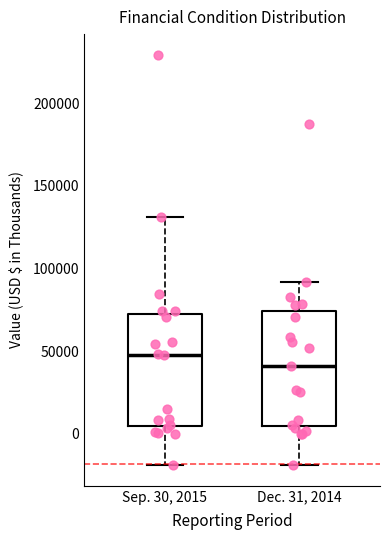

Reading left to right, read every box against the y-axis: the position of its median line, the range the box covers, and the ends of its whiskers. The values are not printed on the chart, so give them approximately, as read against the axis.

Sep. 30, 2015: median 50000, box 5000 to 70000, whiskers -20000 to 130000
Dec. 31, 2014: median 40000, box 5000 to 75000, whiskers -20000 to 90000